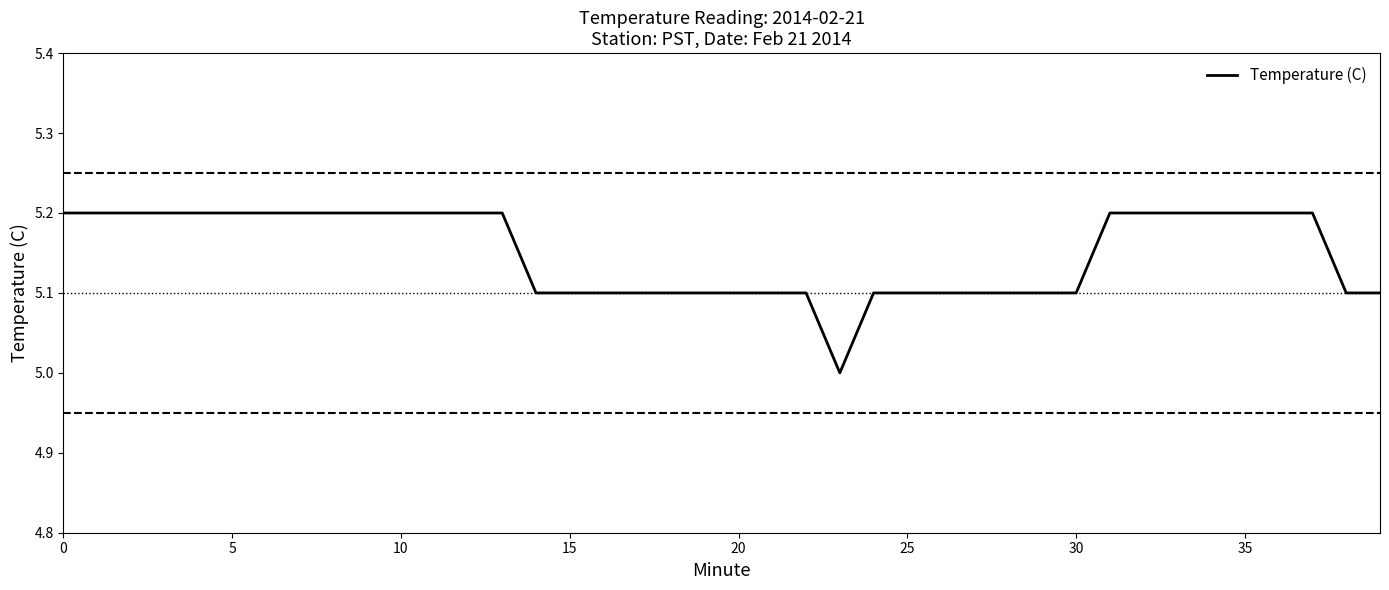

Does the chart display data point markers on the line(s)?

No